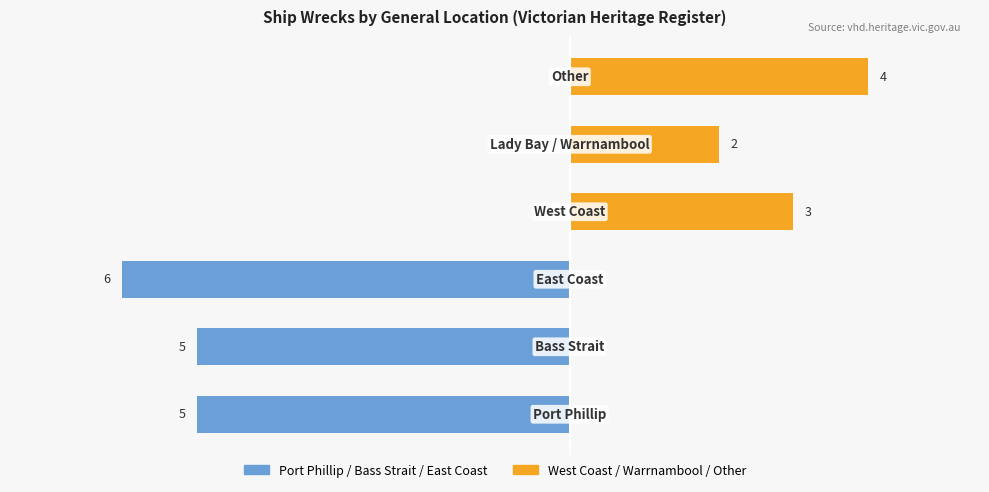

What is the difference between the highest and lowest values at 3?

3